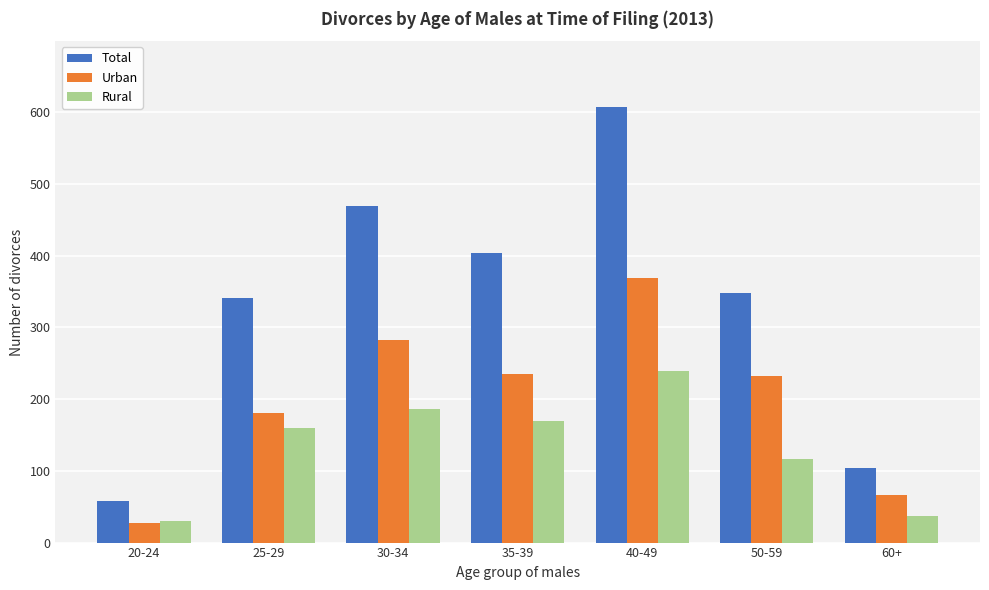

Reading right to left, extract all data points from this chart.

Total: 104	348	608	404	469	341	58
Urban: 67	232	369	235	283	181	28
Rural: 37	116	239	169	186	160	30